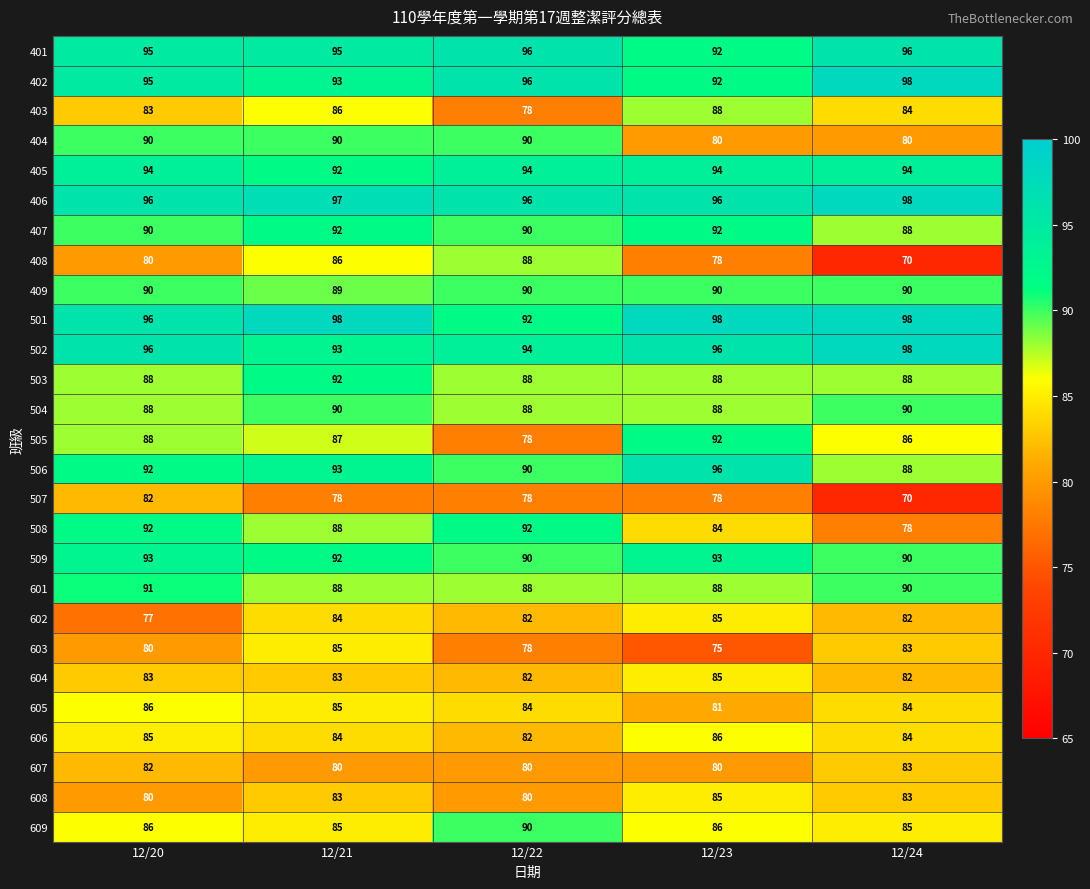

True or false: 403 has a value of 86 at 12/21.

True